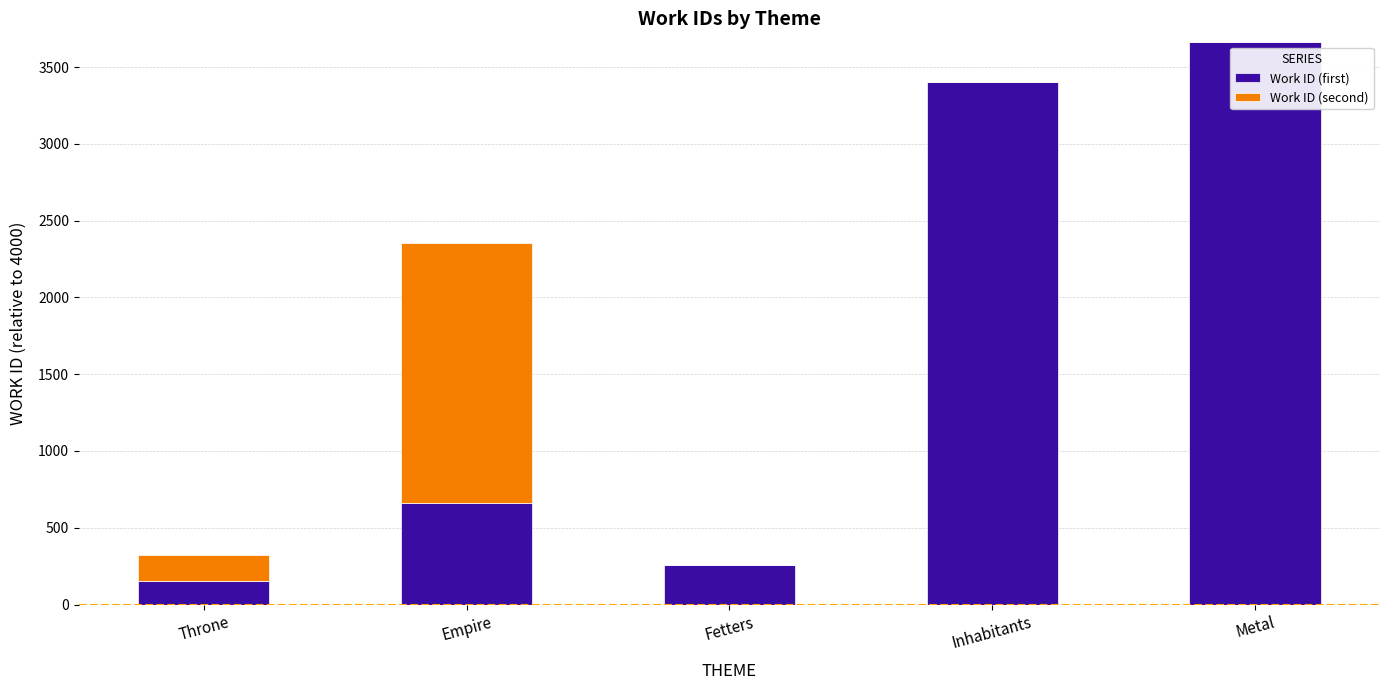

What is the highest value of the Work ID (first) series?

3665